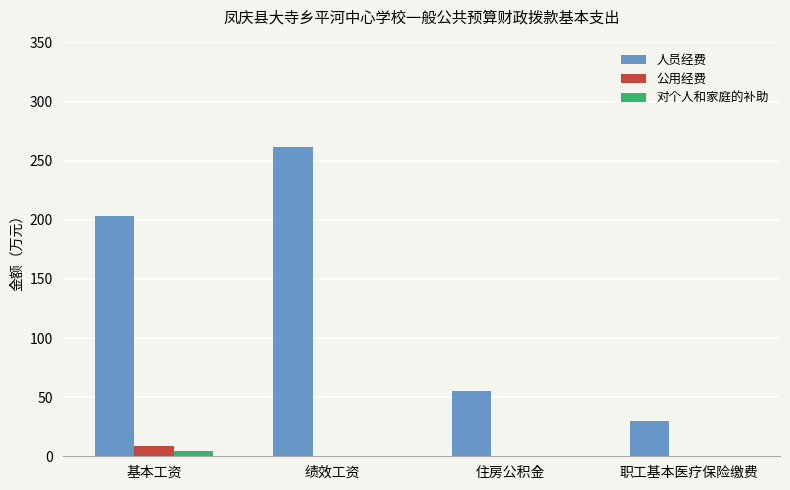

Which series has the largest total across all categories?

人员经费